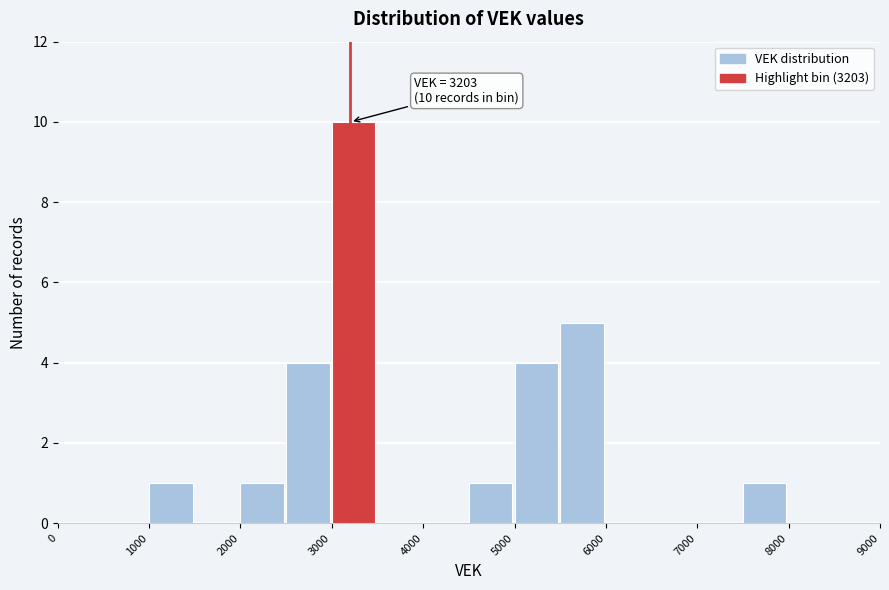

Which range on the x-axis has the tallest bar?

3000 to 3500